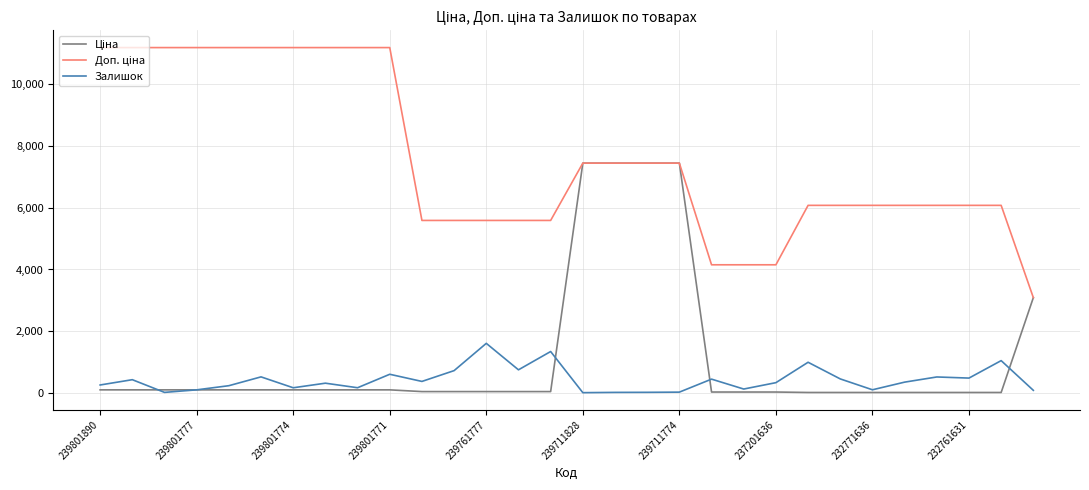

What is the greatest value displayed?

11169.0